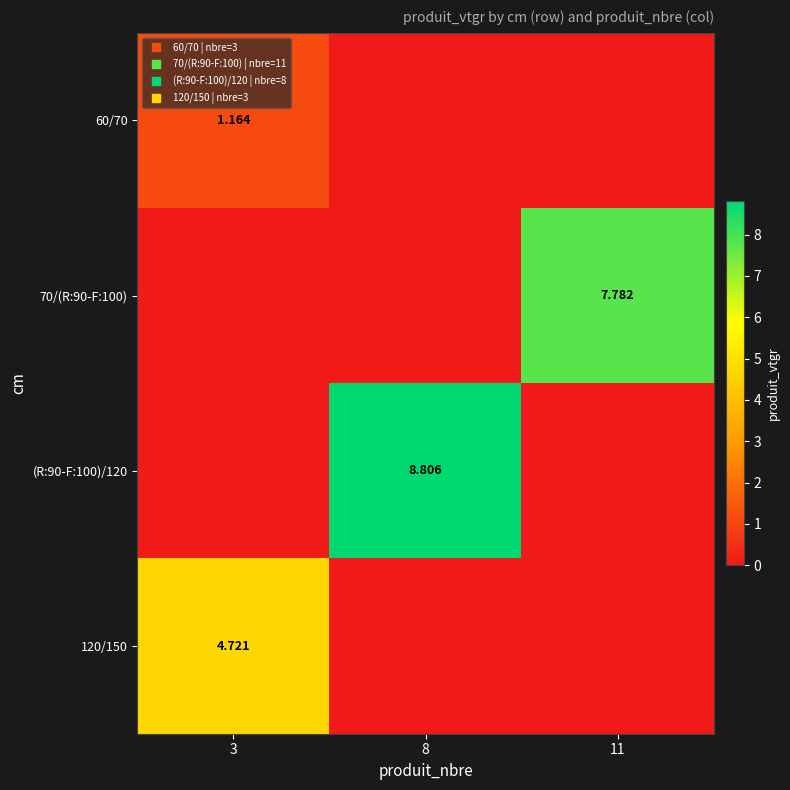

At which label does 60/70 reach its peak?

3